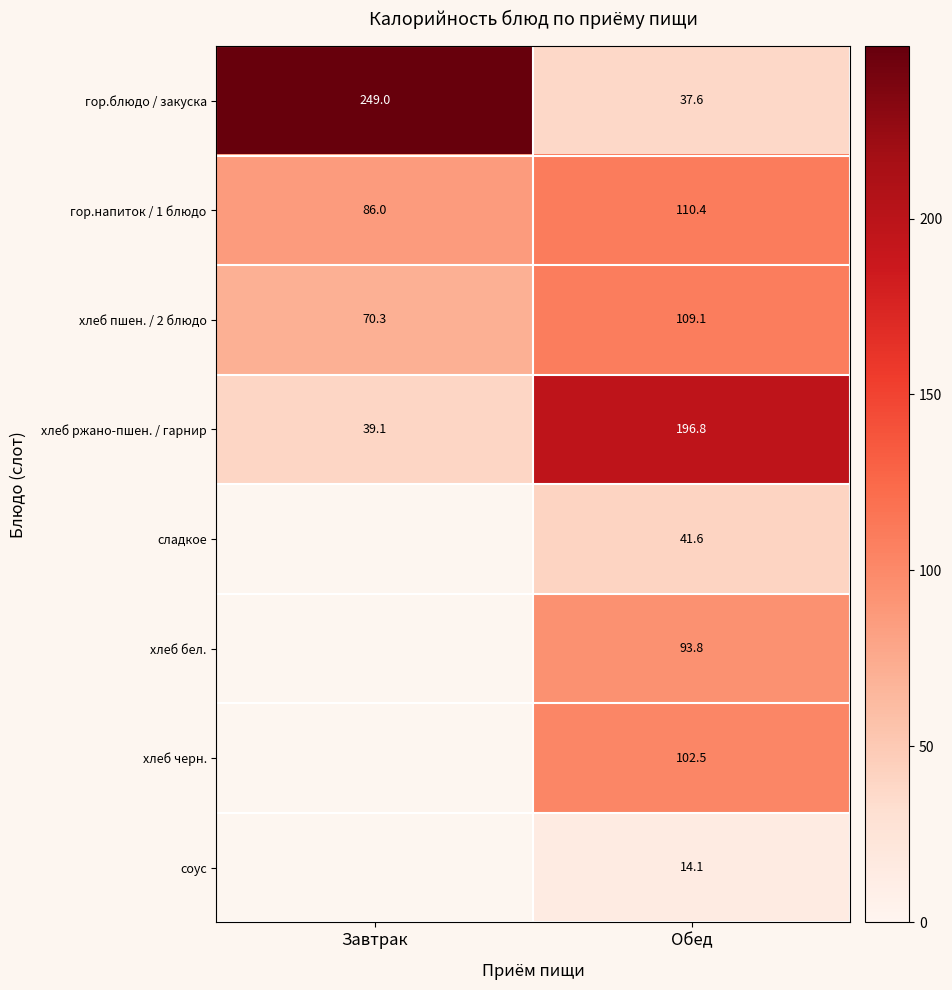

At which category is the sum across all series the highest?

Обед